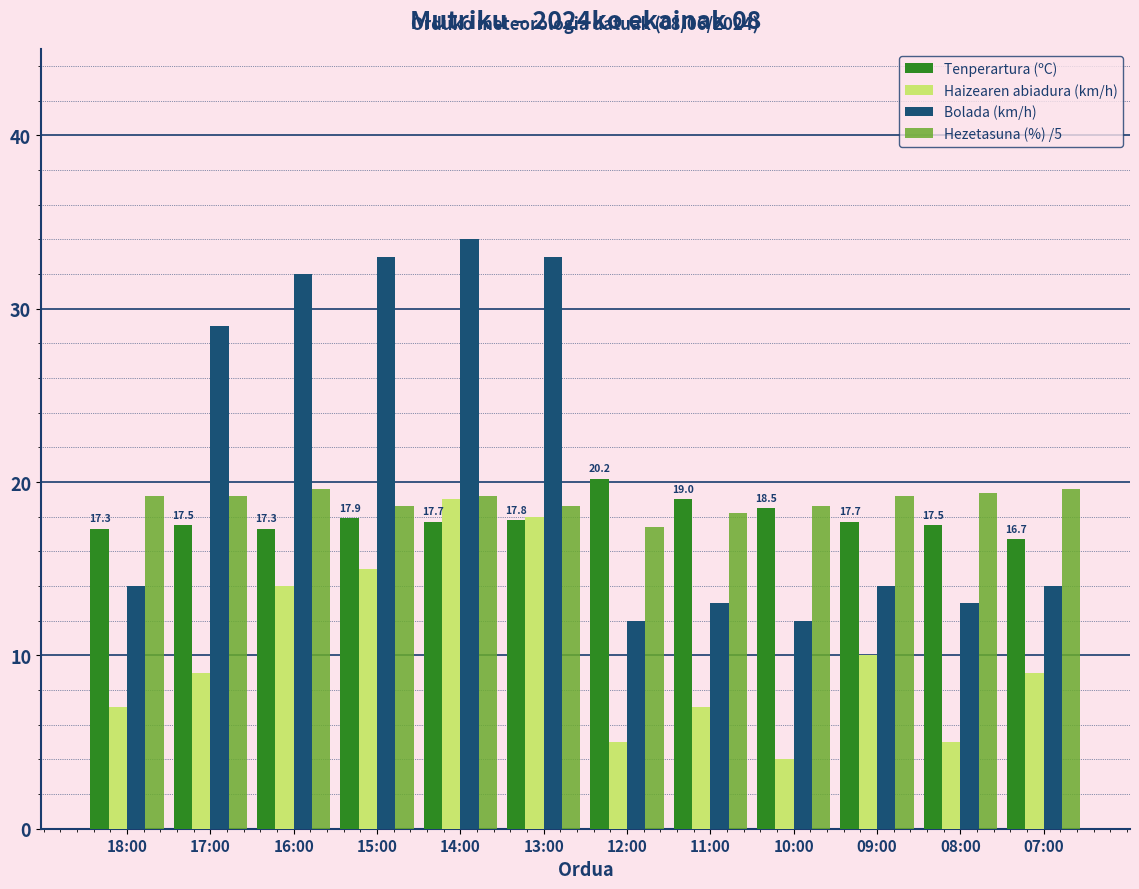

What is the maximum value for Hezetasuna (%) /5?

19.6